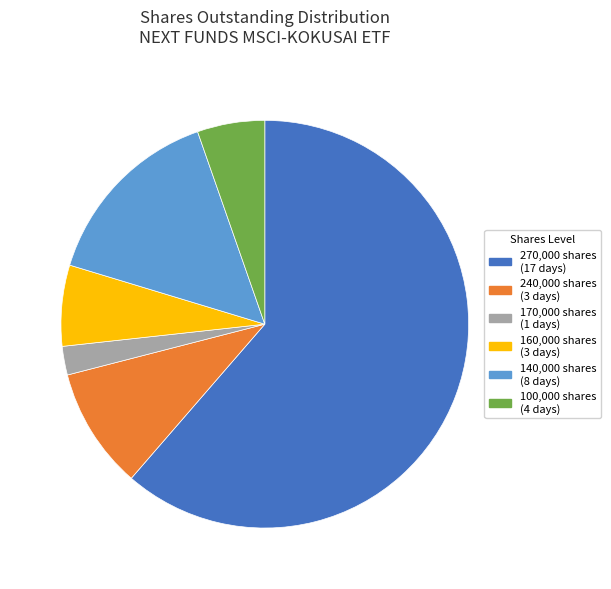

Which slice is the largest?

270,000 shares (17 days)